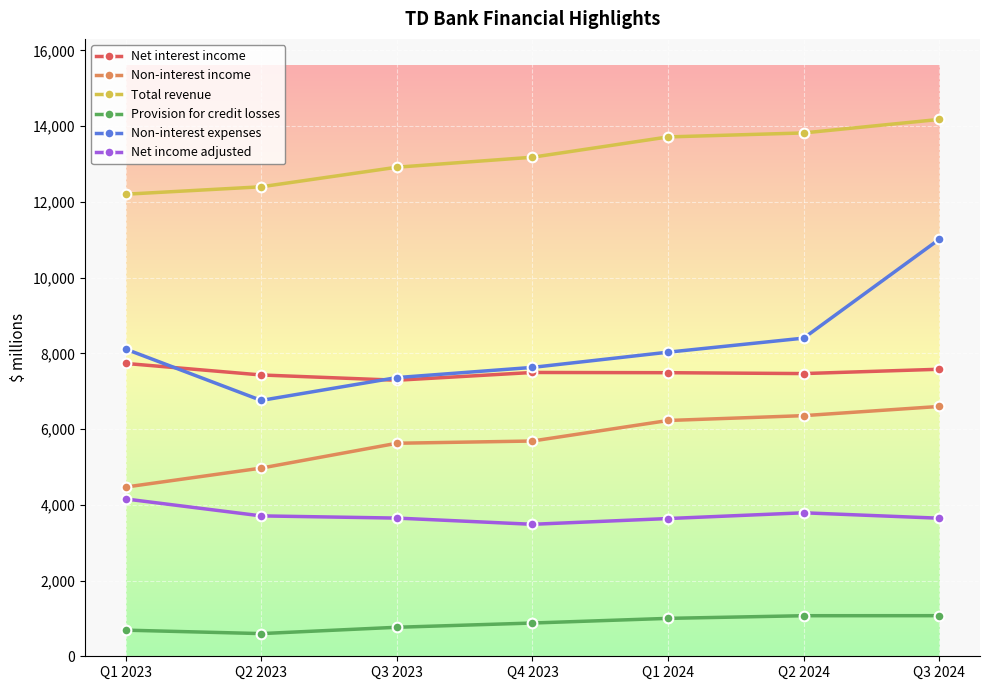

How many lines are shown in the chart?

6